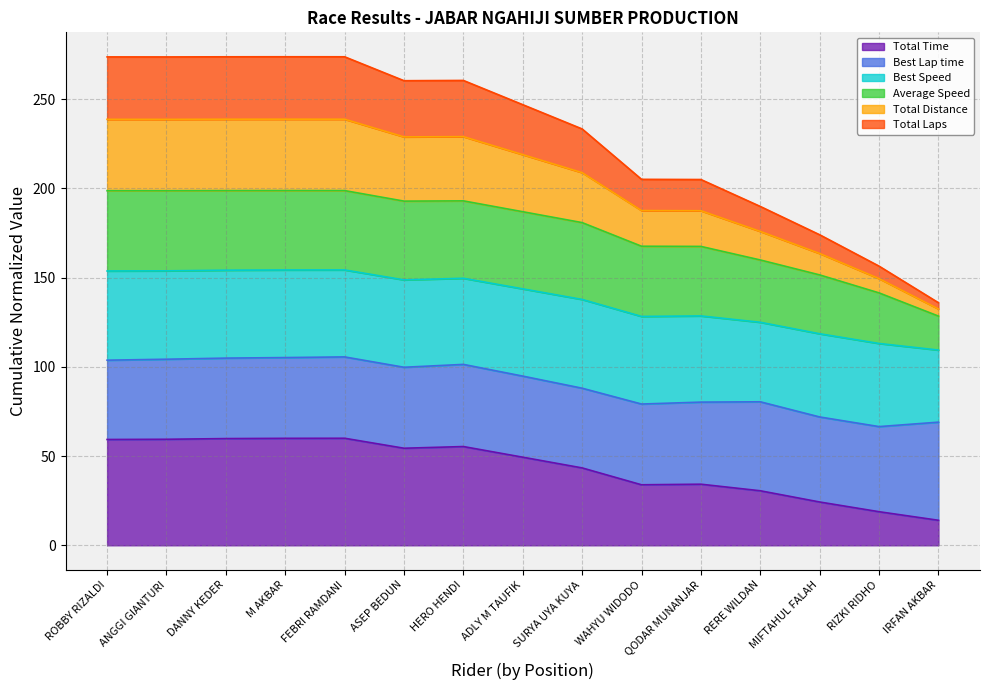

What is the difference between the highest and lowest values at ROBBY RIZALDI?

214.5